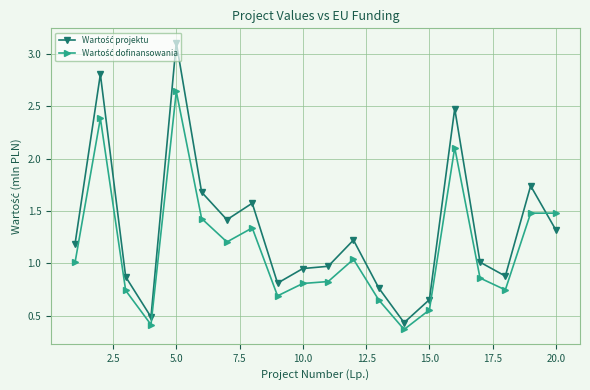

How many data points does each series have?

20